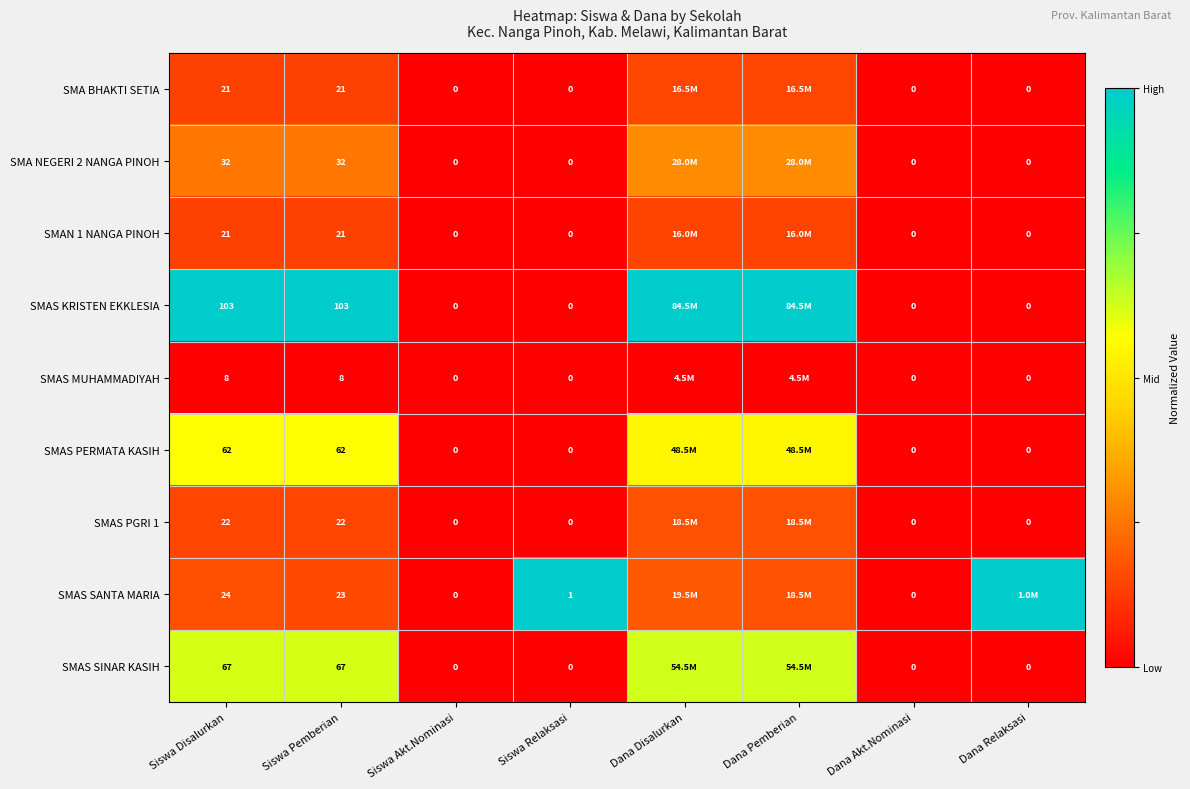

List the labels in order of SMAS PERMATA KASIH value, smallest first.

Siswa Akt.Nominasi, Siswa Relaksasi, Dana Akt.Nominasi, Dana Relaksasi, Dana Disalurkan, Dana Pemberian, Siswa Disalurkan, Siswa Pemberian